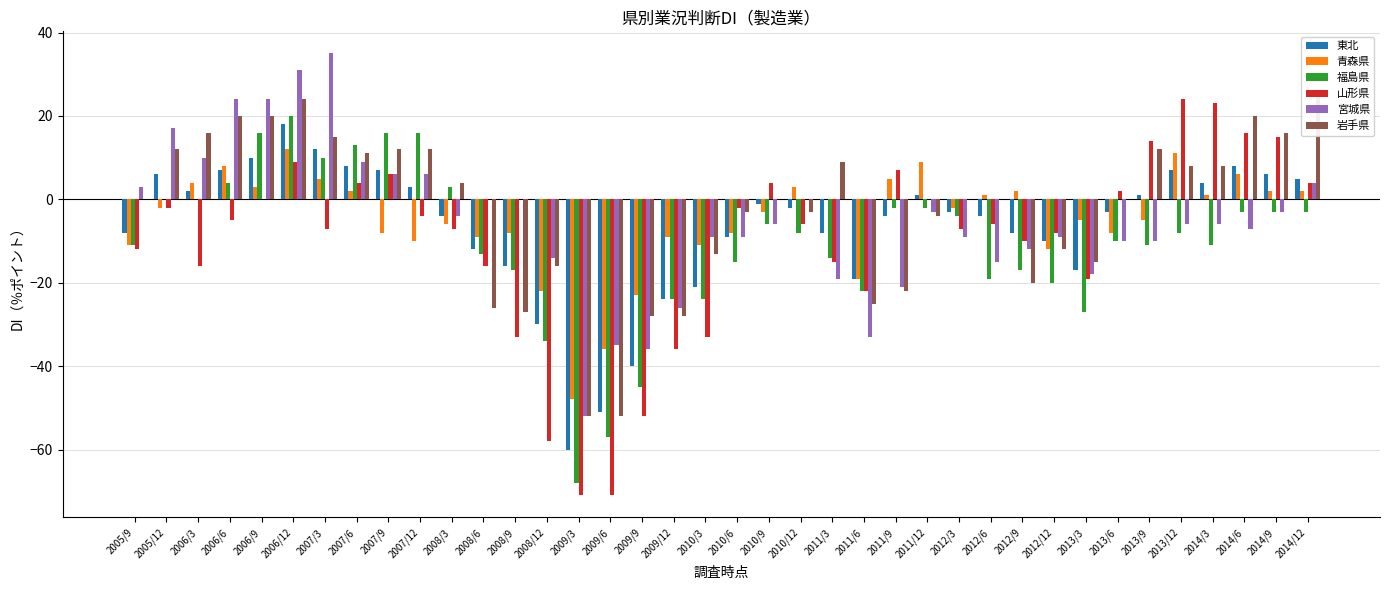

What is the label of the 27th bar from the left?

2012/3